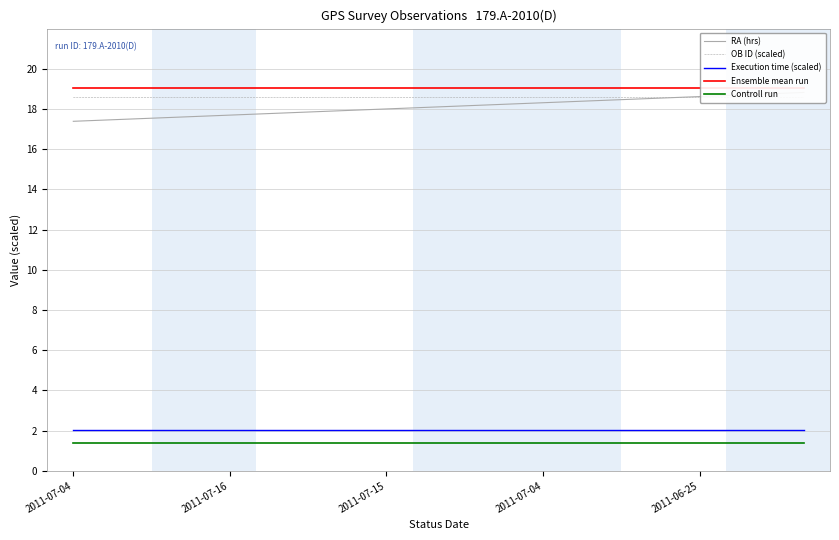

True or false: Ensemble mean run and OB ID (scaled) intersect in this chart.

False